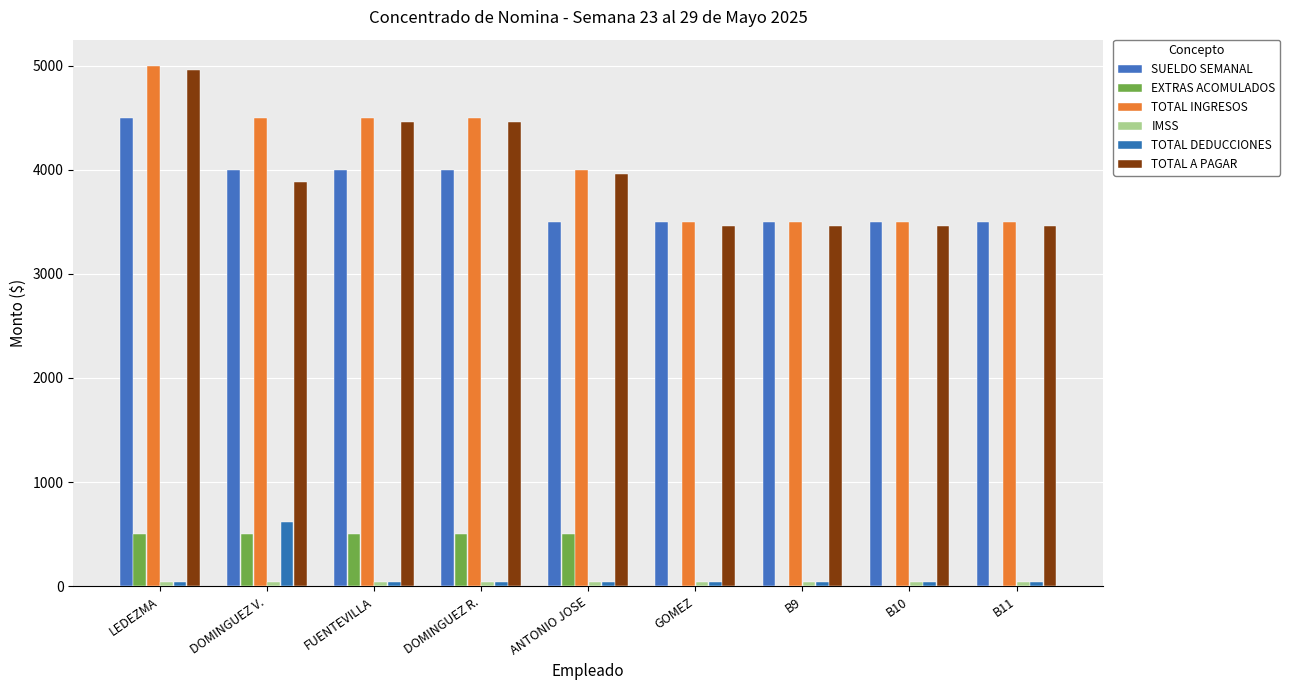

Is the value of TOTAL A PAGAR at ANTONIO JOSE greater than the value of IMSS at ANTONIO JOSE?

Yes